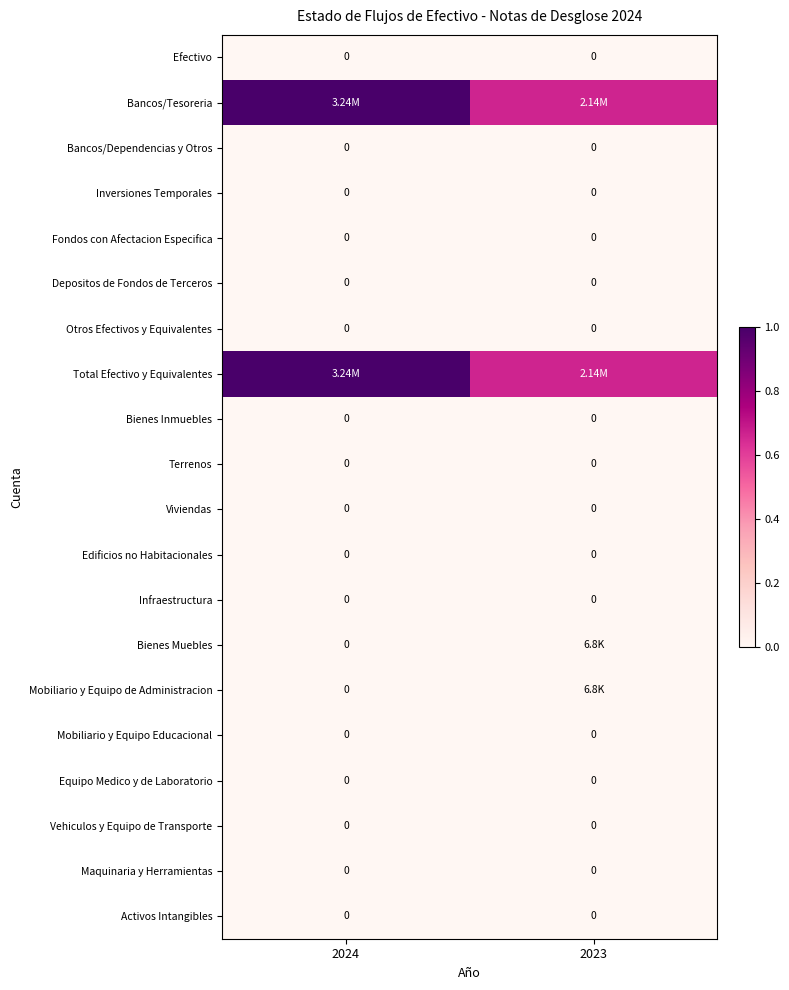

Between 2023 and 2024, which is larger?

2023